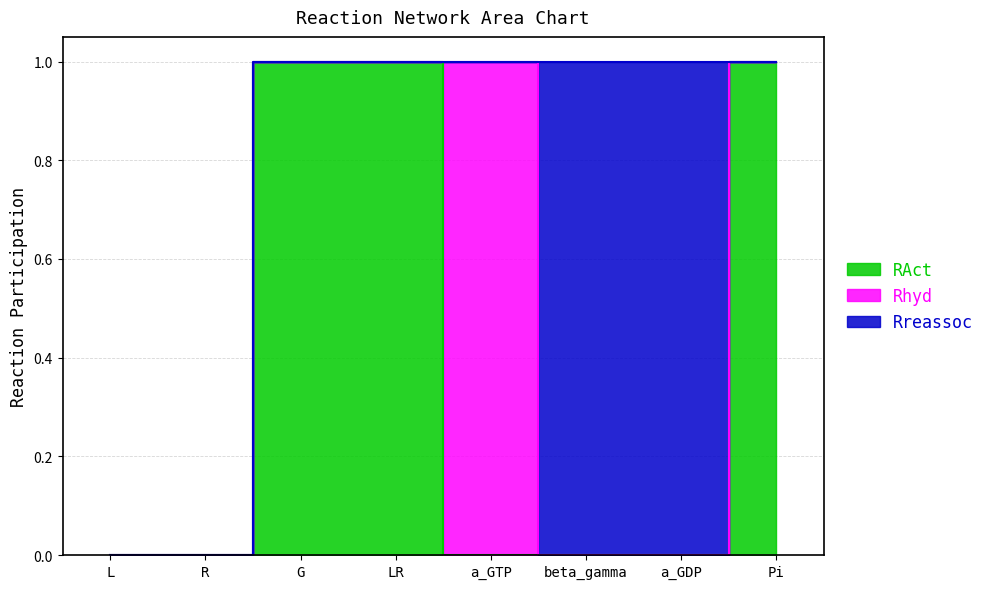

Which series has the largest range (max minus min)?

RAct